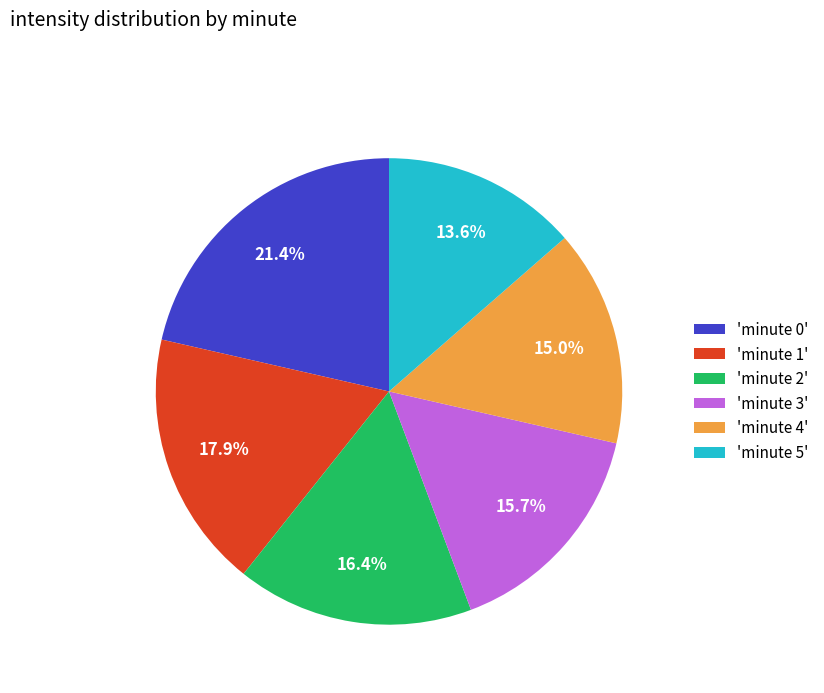

What is the smallest slice in the pie chart?

'minute 5'